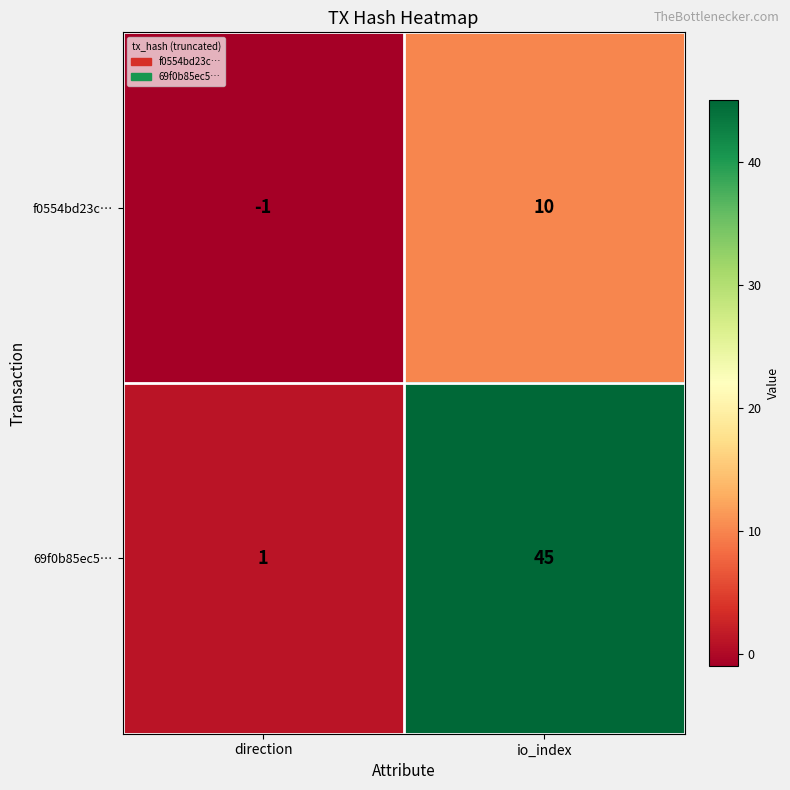

At which category does the chart reach its minimum across all series?

direction